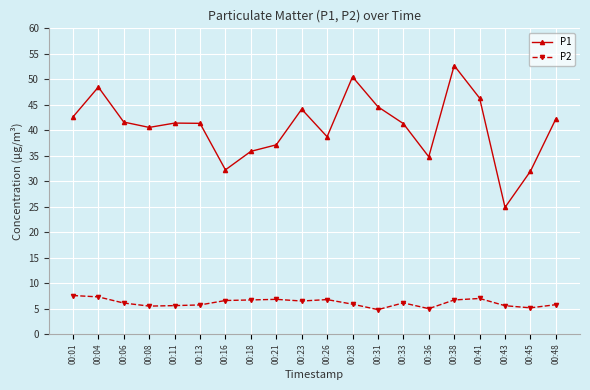

Is the value of P2 at 00:13 greater than the value of P1 at 00:41?

No